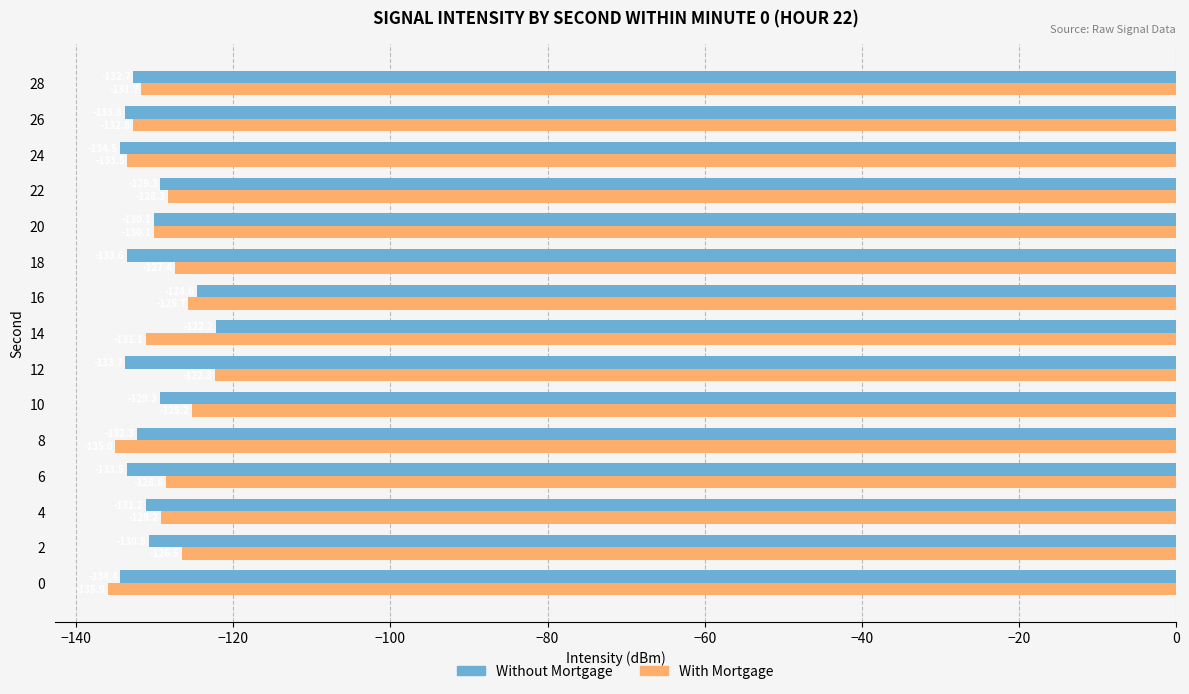

What are all the series names shown in the legend?

Without Mortgage, With Mortgage